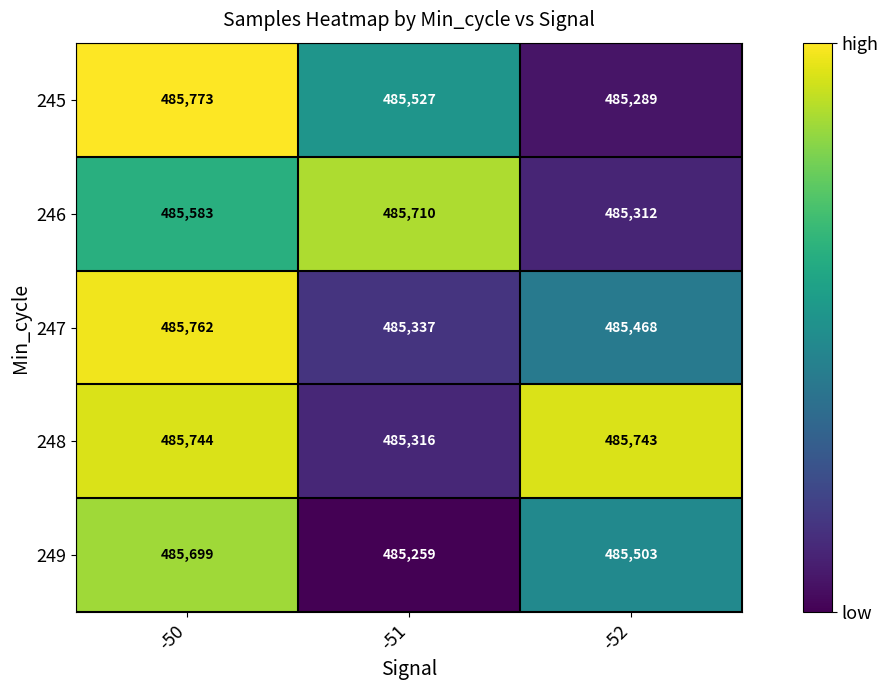

What is the difference between the maximum and minimum values in the 247 series?

425